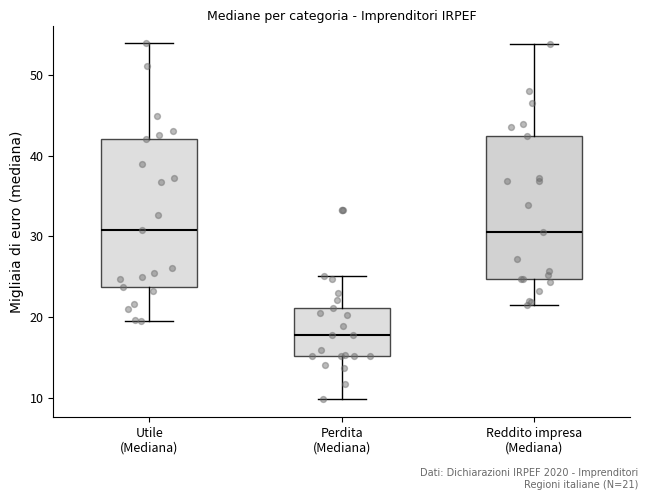

Reading left to right, transcribe this box plot: for each box, give where its median line is, the range the box spans, and where its two whiskers end, as read against the y-axis. The values are not printed on the chart, so give them approximately, as read against the axis.

Utile (Mediana): median 31, box 24 to 42, whiskers 20 to 54
Perdita (Mediana): median 18, box 15 to 21, whiskers 10 to 25
Reddito impresa (Mediana): median 31, box 25 to 42, whiskers 21 to 54